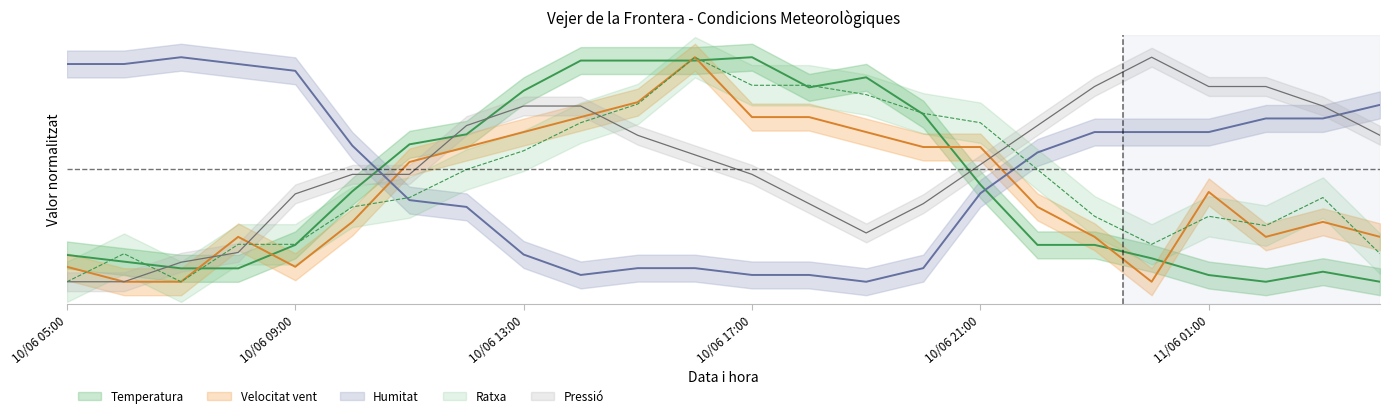

What is the value of the Pressio point at the 21st from the left?

0.9